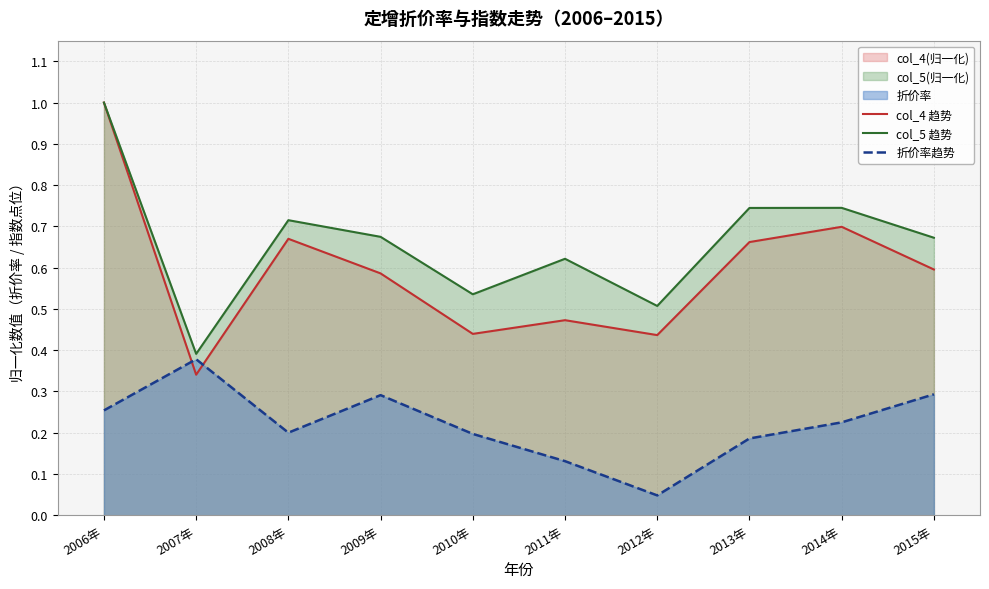

What is the difference between the maximum and minimum values in the col_4 趋势 series?

0.7